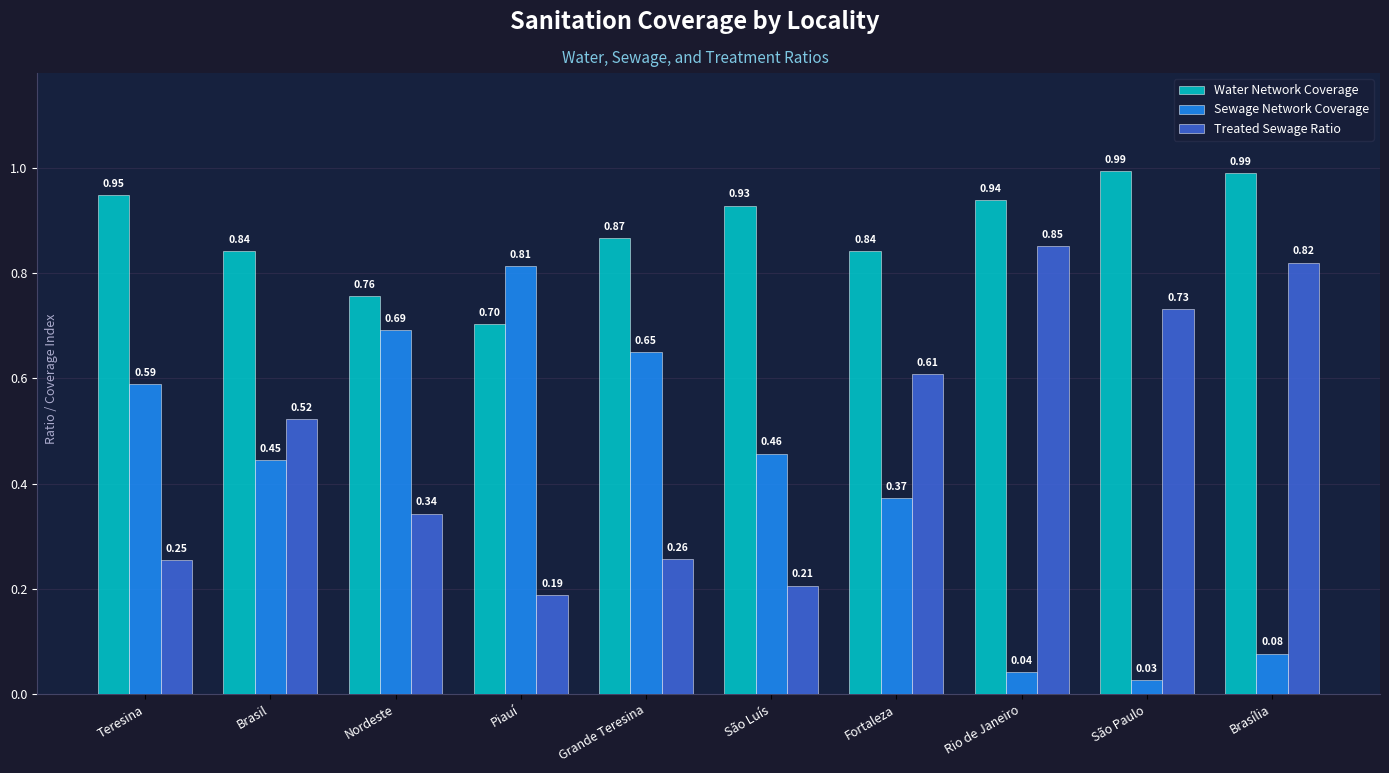

What is the total value across all series at Teresina?

1.8